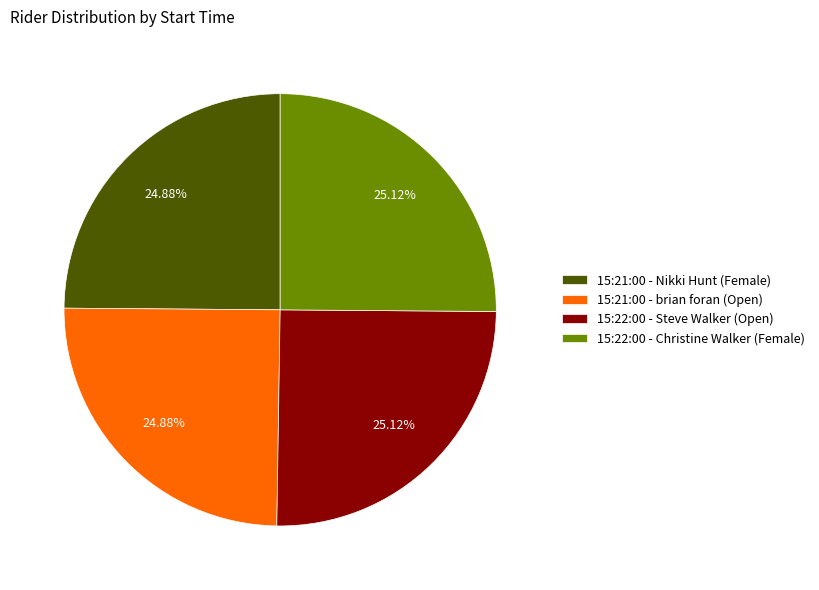

How much of the chart is everything except 15:22:00 - Christine Walker (Female)?

74.9%